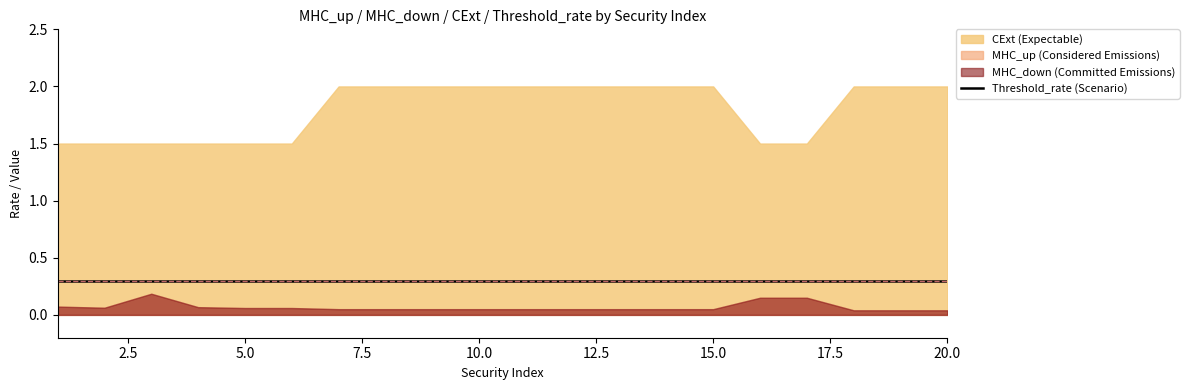

What is the approximate value of CExt at 3?

1.5